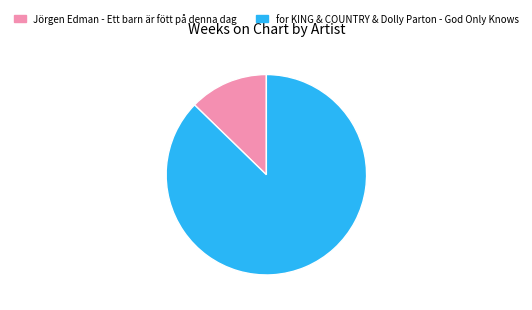

Count the number of slices in the pie.

2